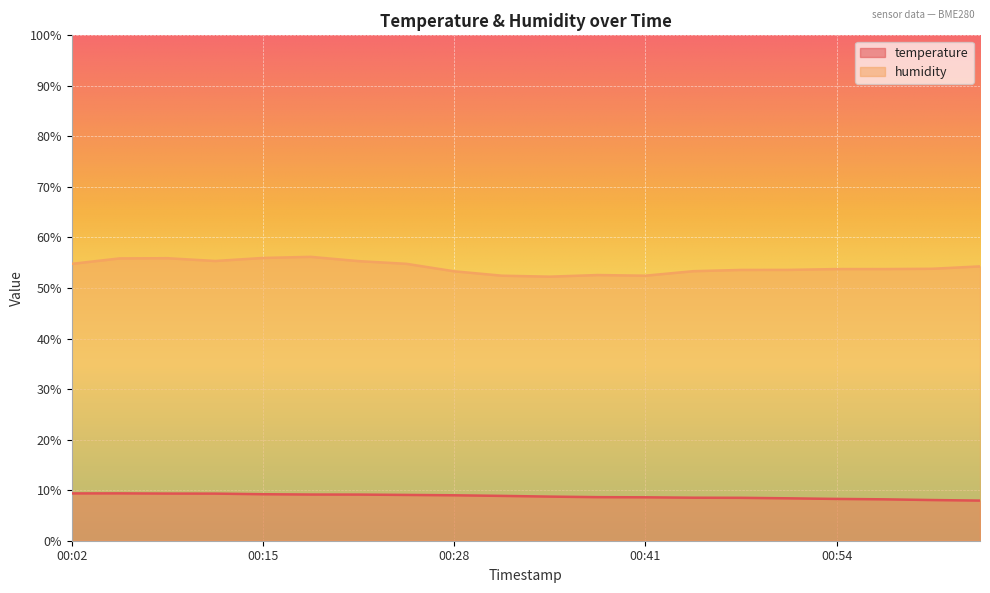

True or false: temperature has more than 1 points higher than both neighbors.

False